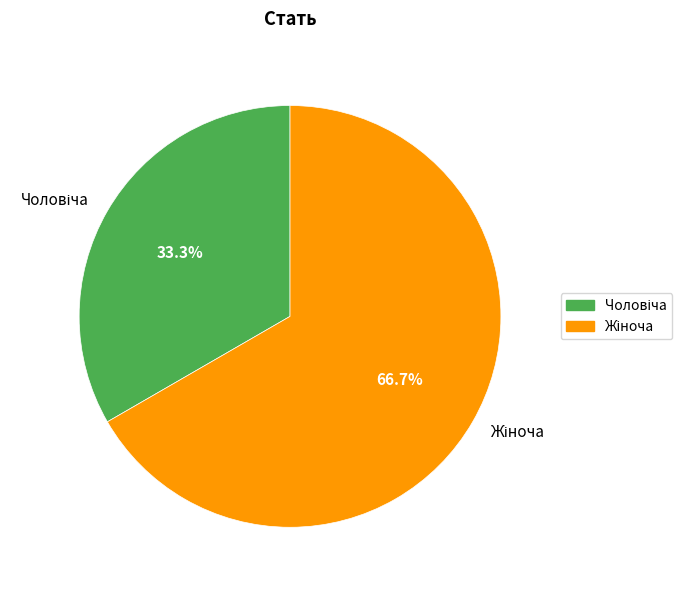

Does any single category account for the majority?

Yes